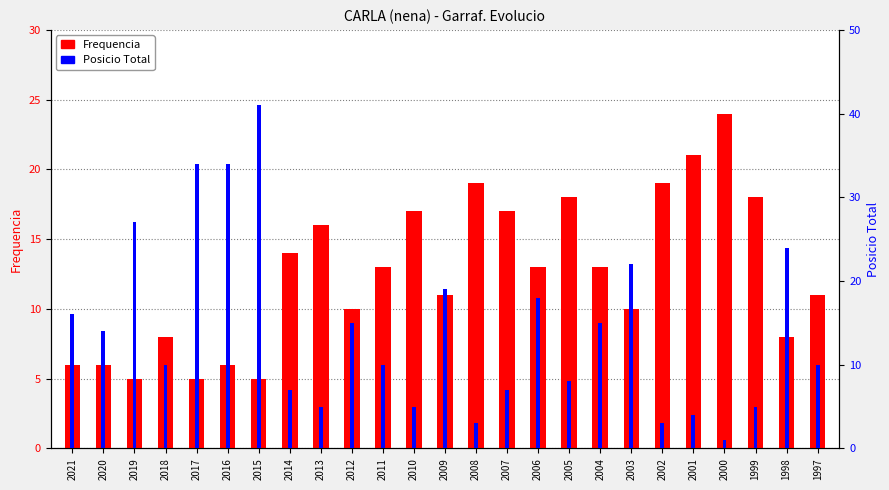

The Frequencia series shows 8 at 2018. True or false?

True